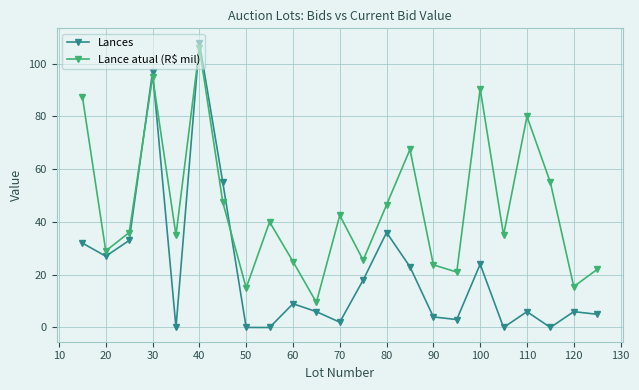

Rank the series by their average value, from lowest to highest.

Lances, Lance atual (R$ mil)